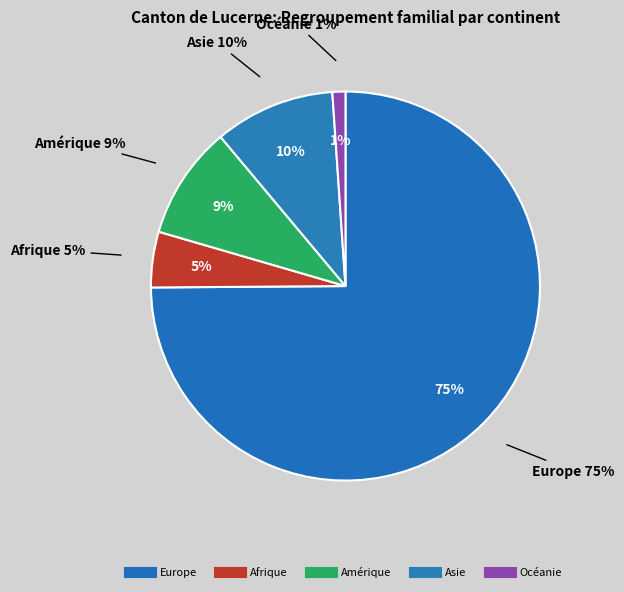

Count the number of slices in the pie.

5